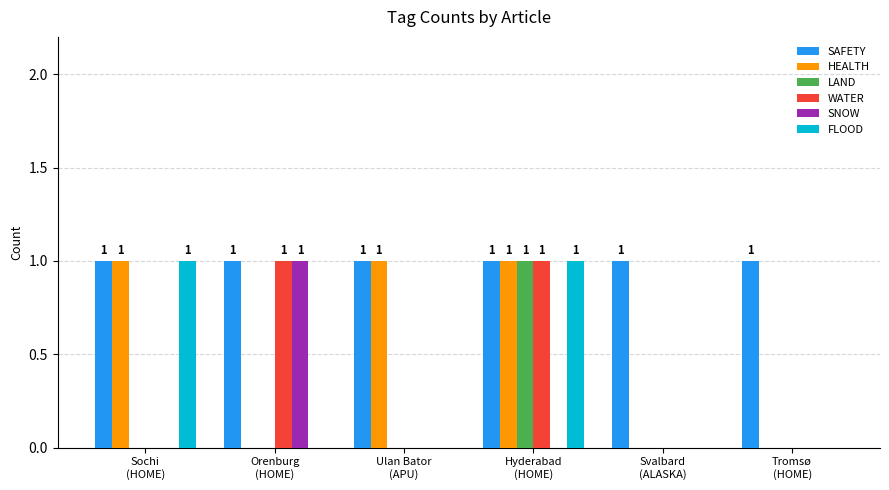

What are all the series names shown in the legend?

SAFETY, HEALTH, LAND, WATER, SNOW, FLOOD